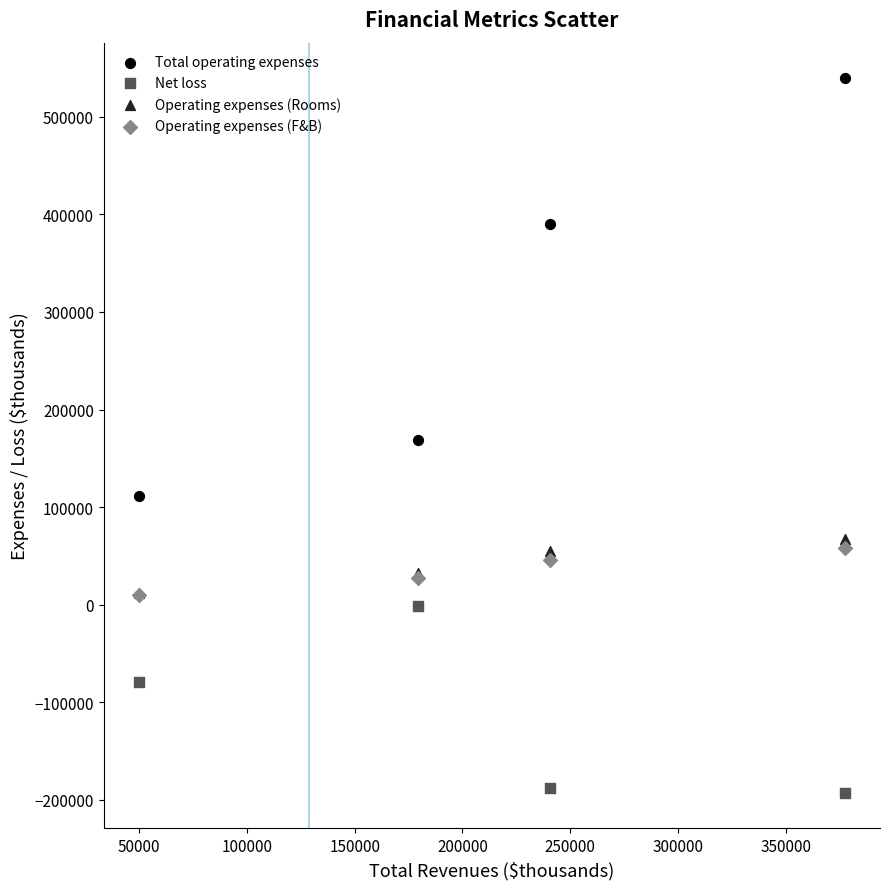

In the Total operating expenses series, what Y value is closest to 325654?

390285